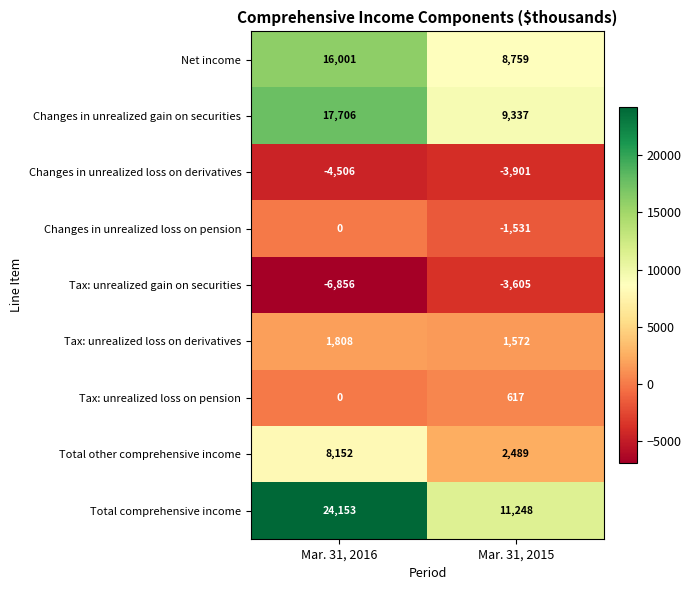

At how many categories does at least one series exceed 9864?

2